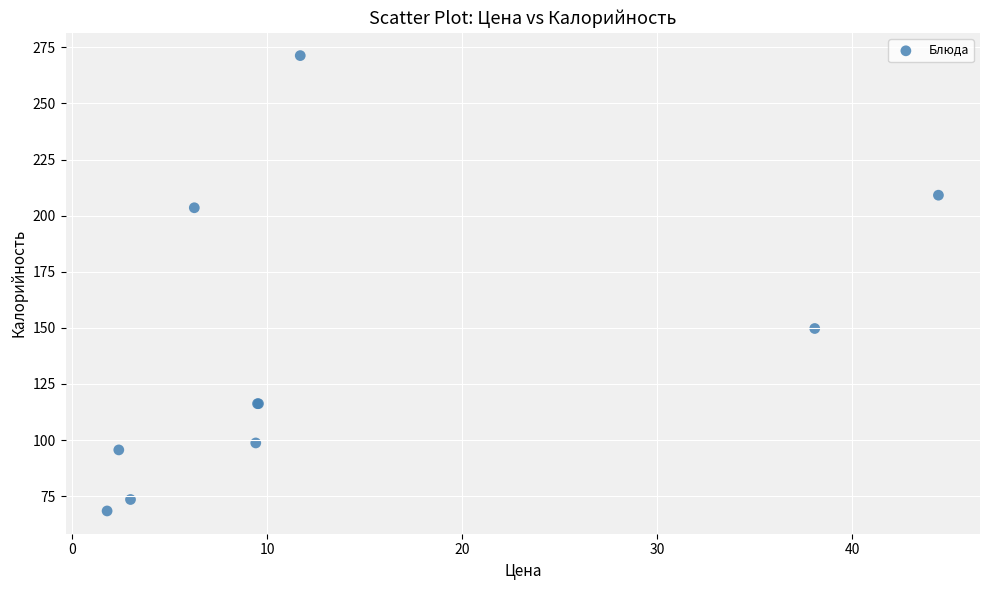

What Y value in the scatter plot is closest to 169?

149.7